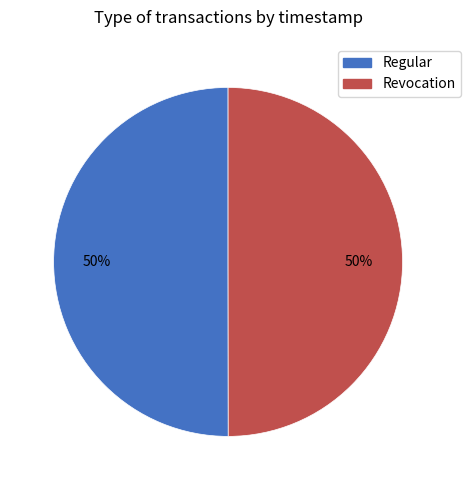

How many slices are in this pie chart?

2